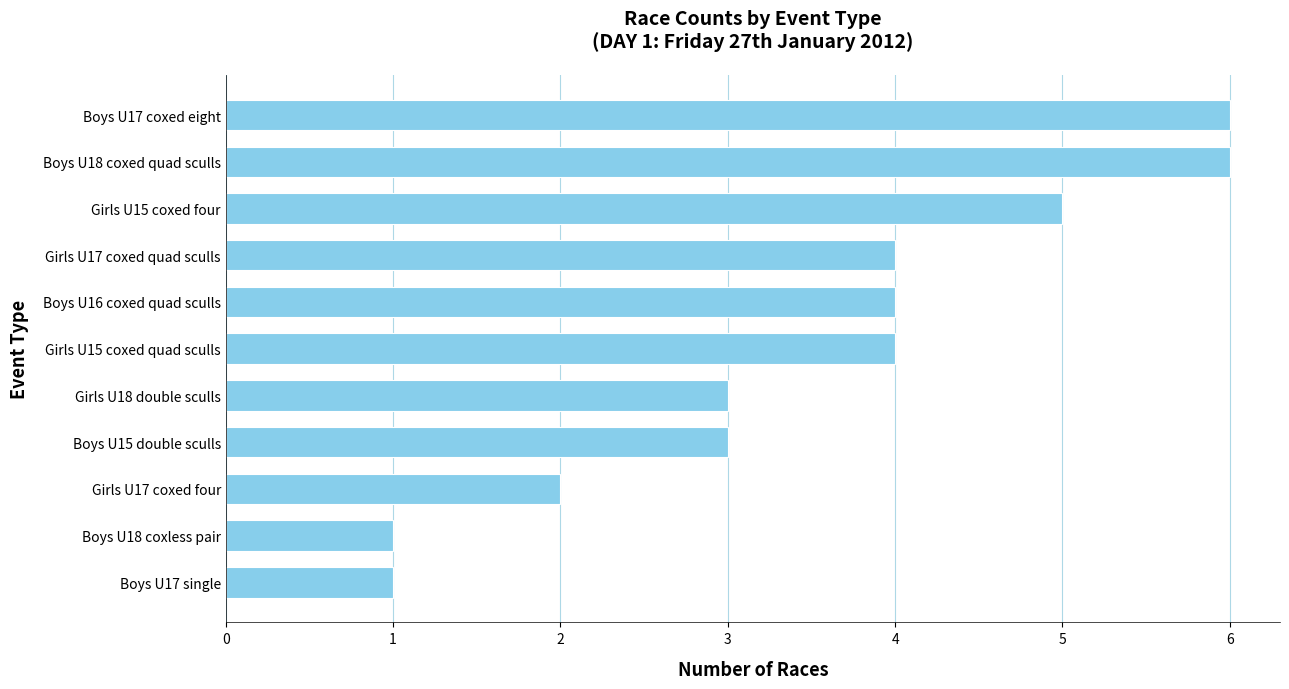

True or false: the data shows 2 at Girls U17 coxed four.

True